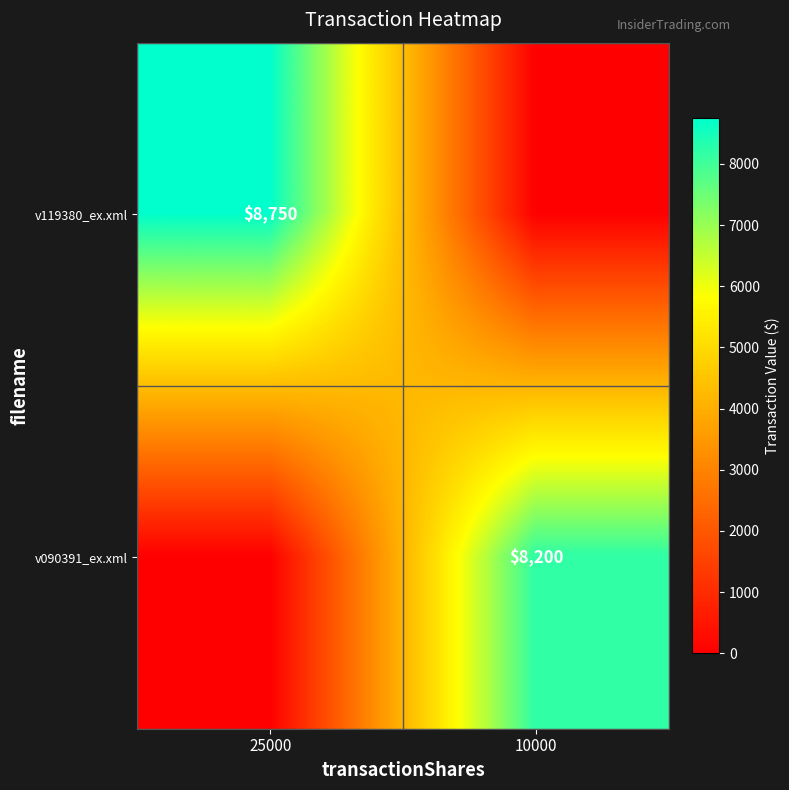

The value of v090391_ex.xml at 10000 is 8200. True or false?

True